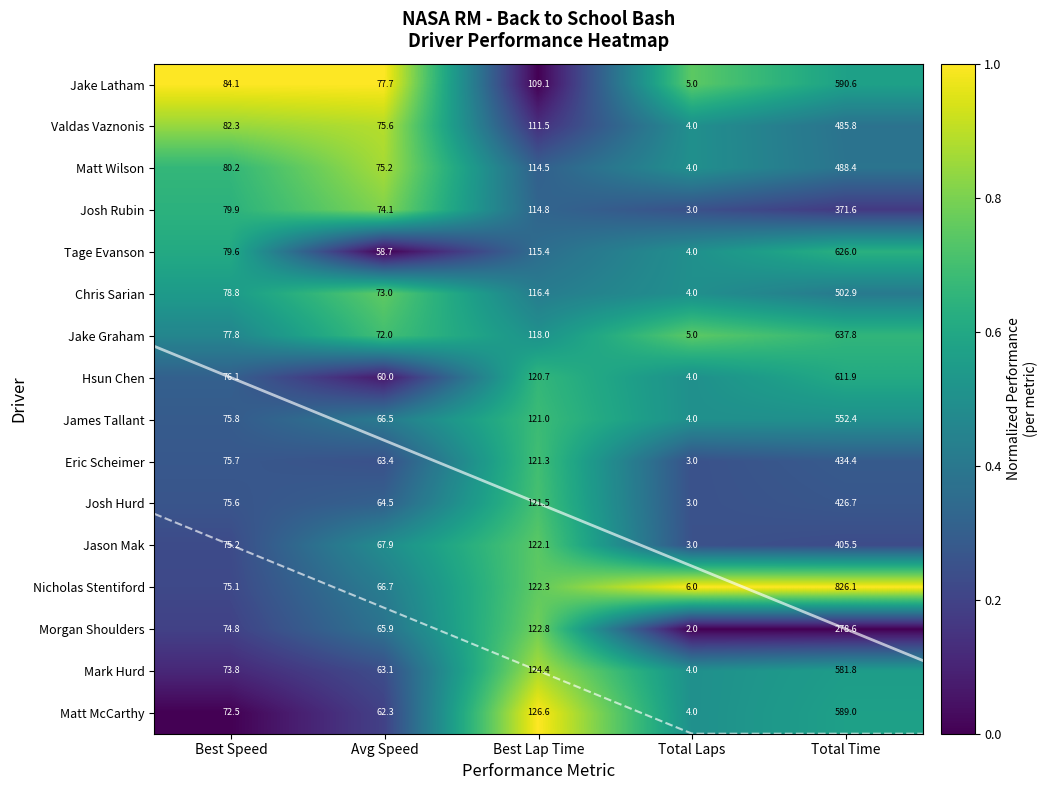

Is it true that Nicholas Stentiford equals 0.2 at Avg Speed?

False